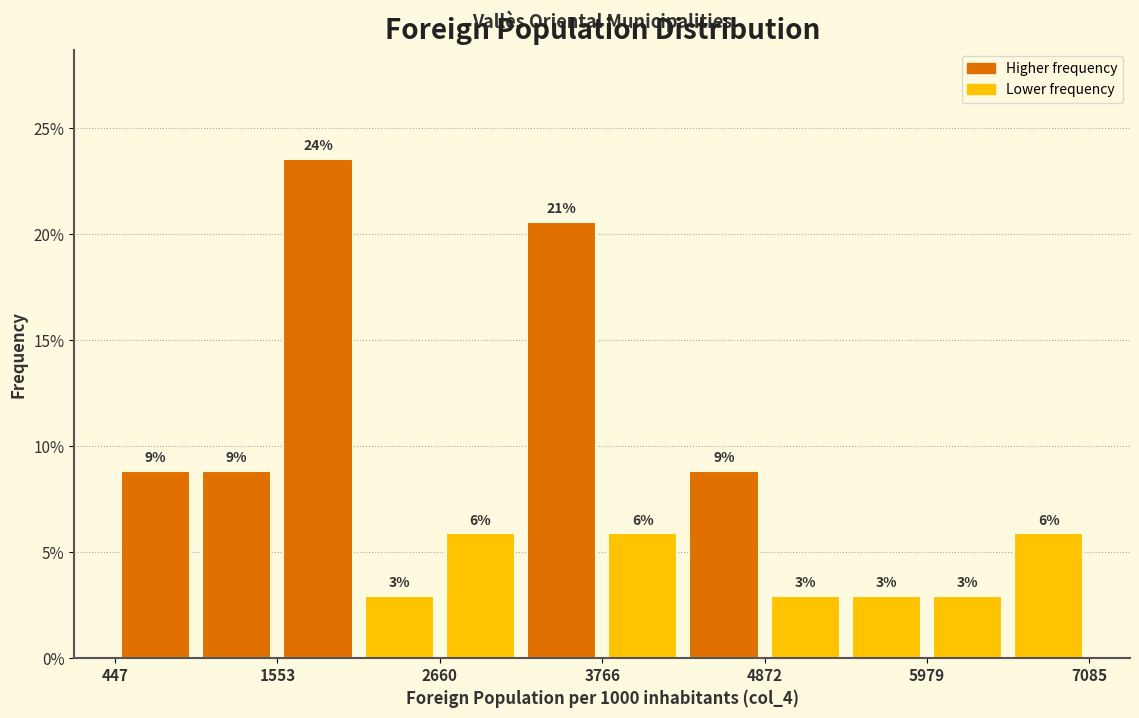

Around what value on the x-axis is the tallest bar? Give the approximate position of its centre, as read against the axis.

1800